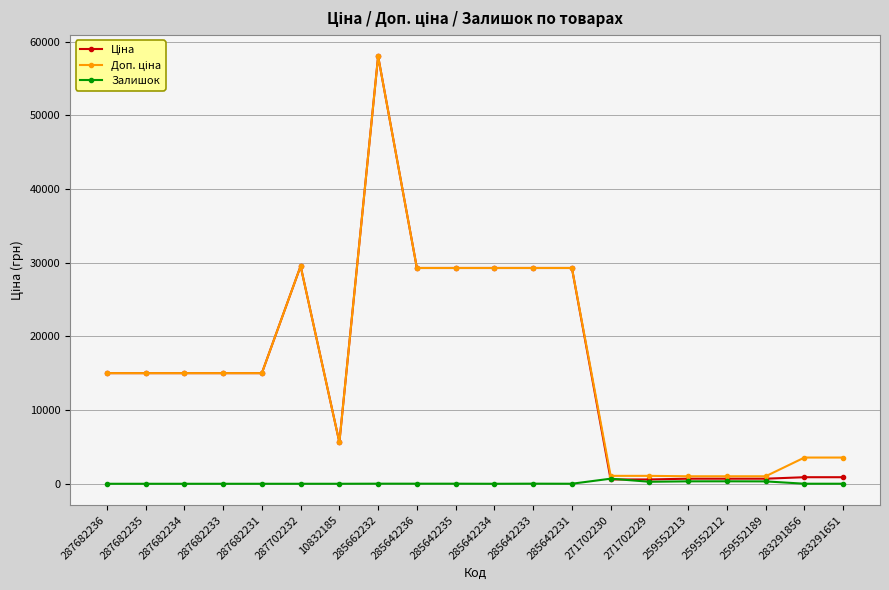

What is the difference between the highest and lowest values at 287682231?

15019.2